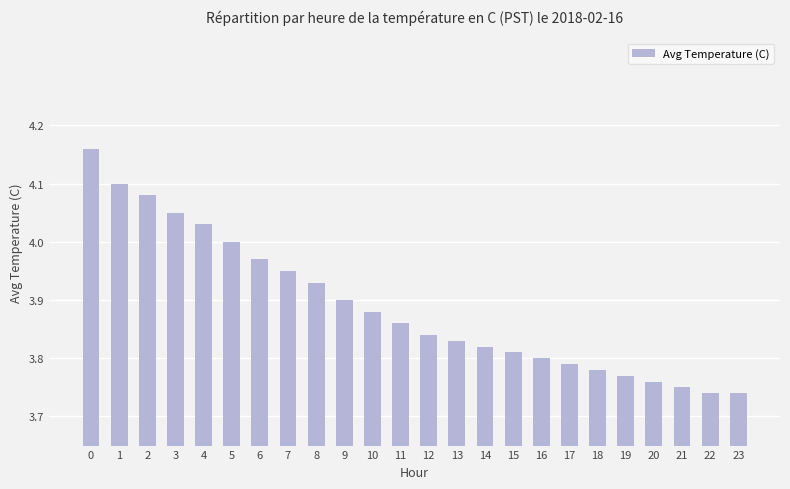

Between 3 and 14, which is larger?

3